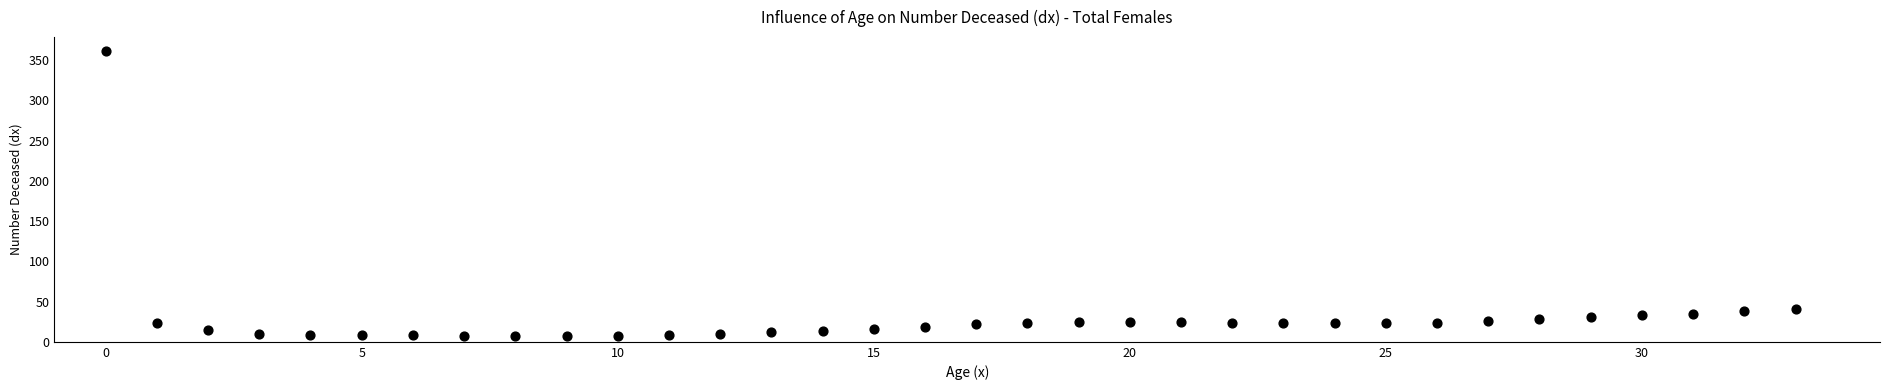

What is the range of Y values (max minus min)?

354